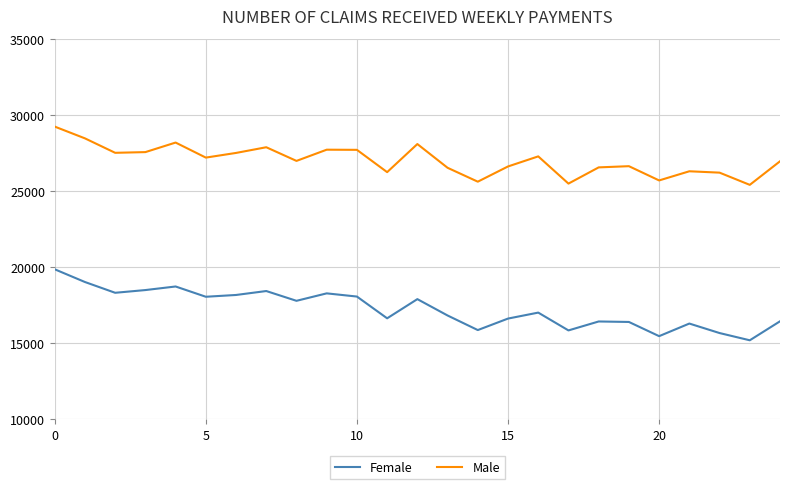

At how many categories does at least one series exceed 18483?

25